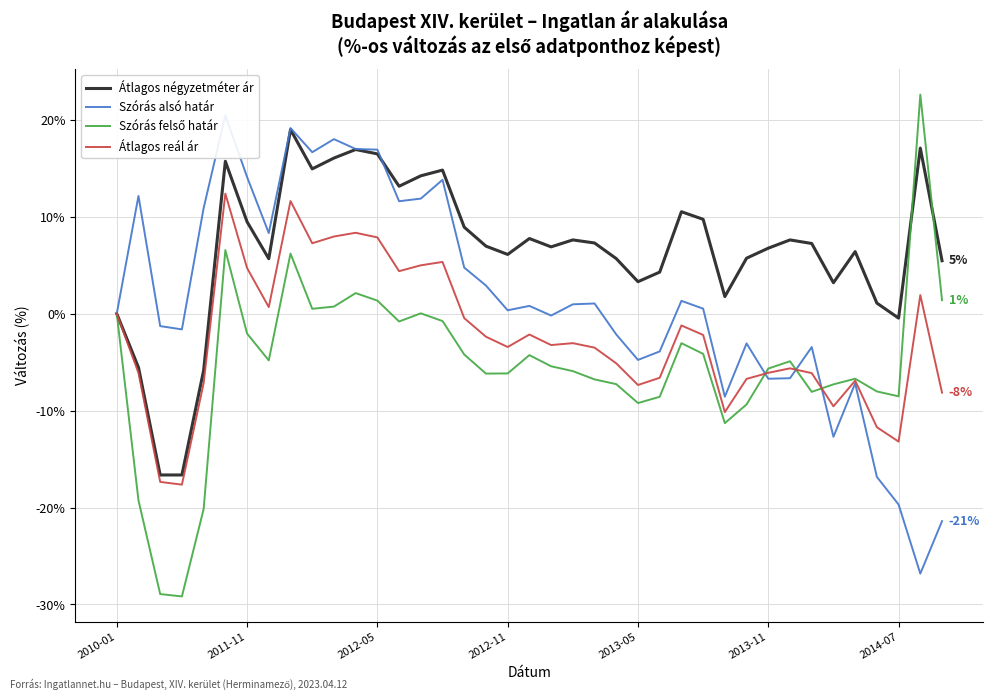

What is the highest value of the Átlagos négyzetméter ár series?

19.0